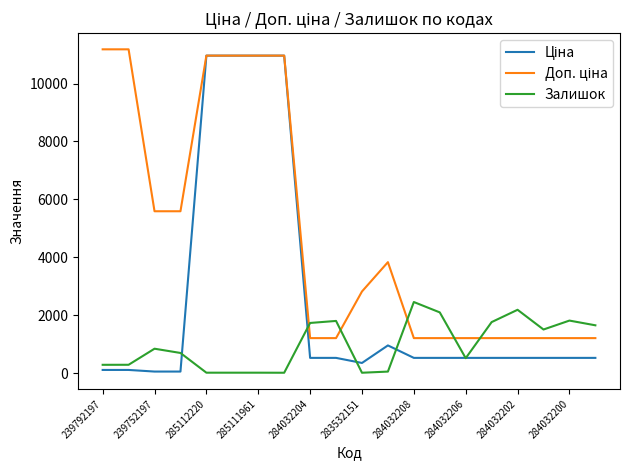

What is the greatest value displayed?

11182.0